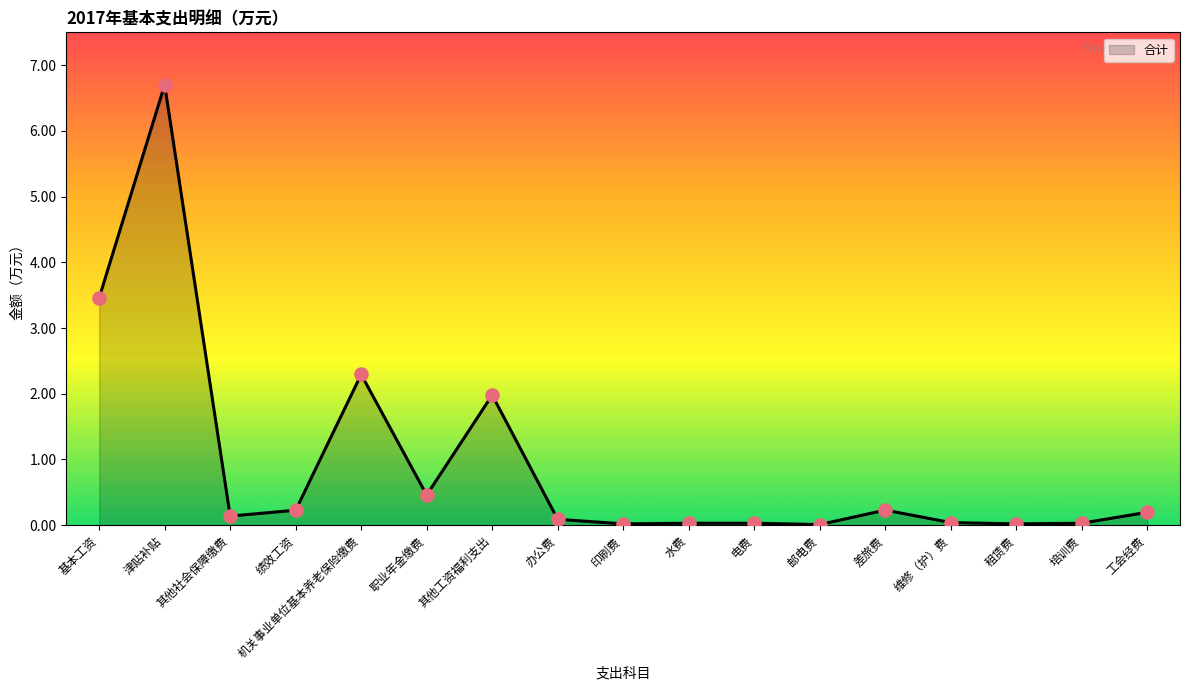

What is the change in value from 基本工资 to 机关事业单位基本养老保险缴费?

-1.2